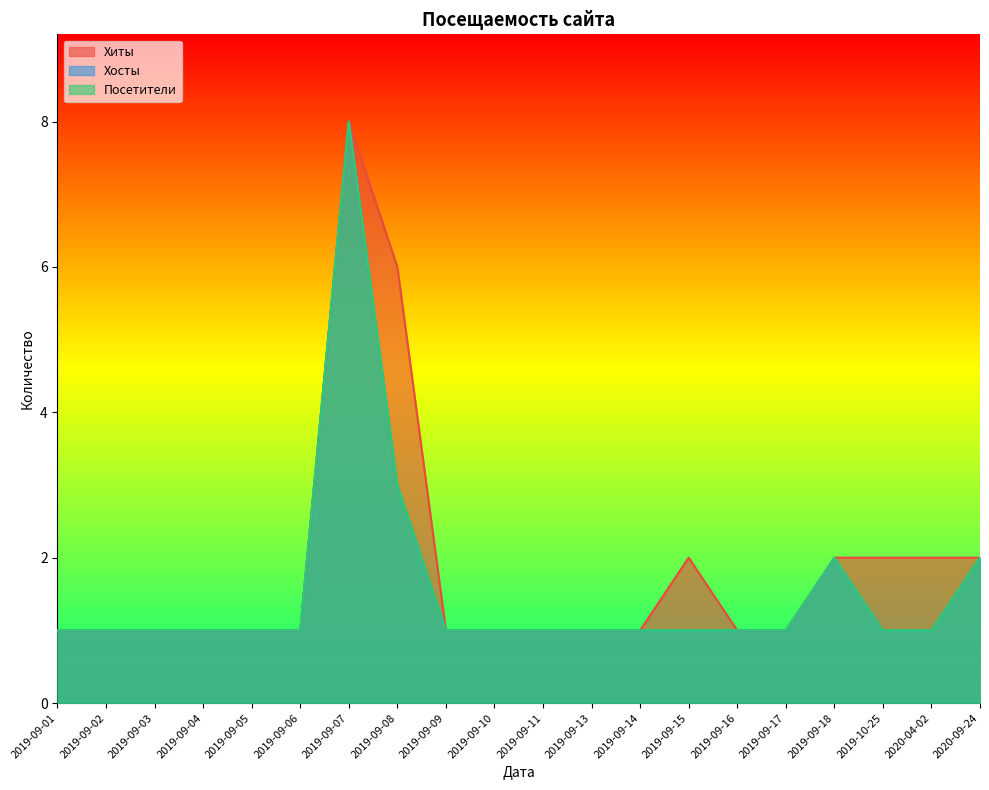

What is the value of the Хиты point at the 8th from the left?

6